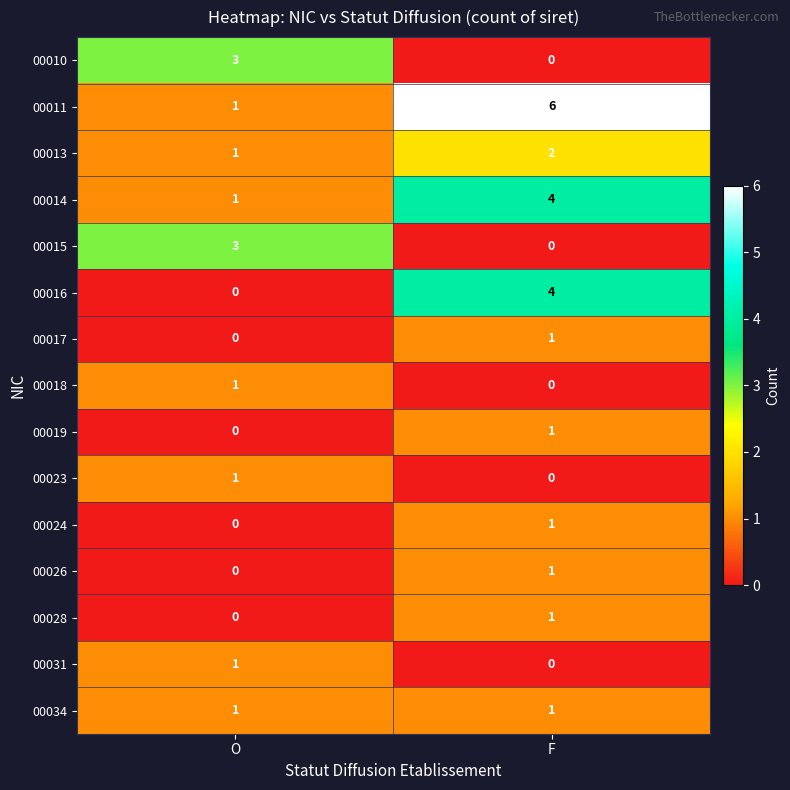

Which series has the widest spread of values?

00011